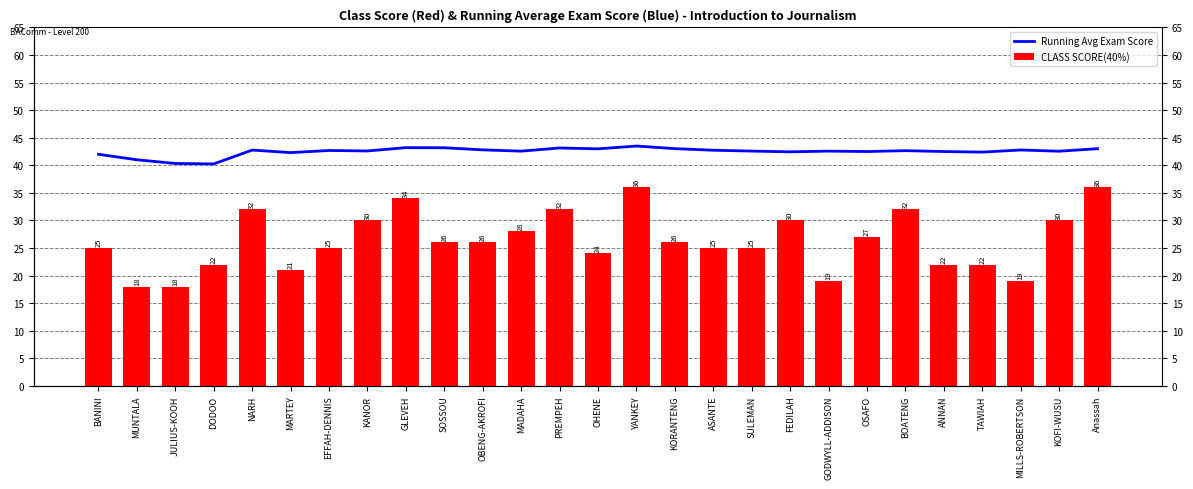

What is the total value across all series at ASANTE?

67.7